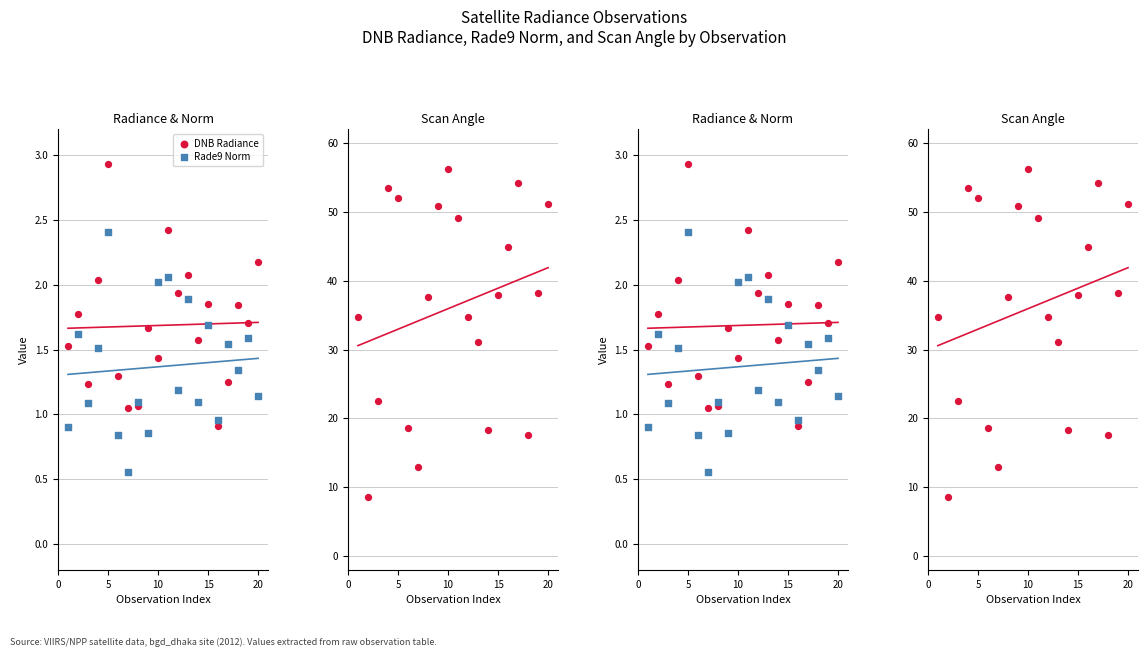

Which series contains the lowest Y value?

Rade9 Norm